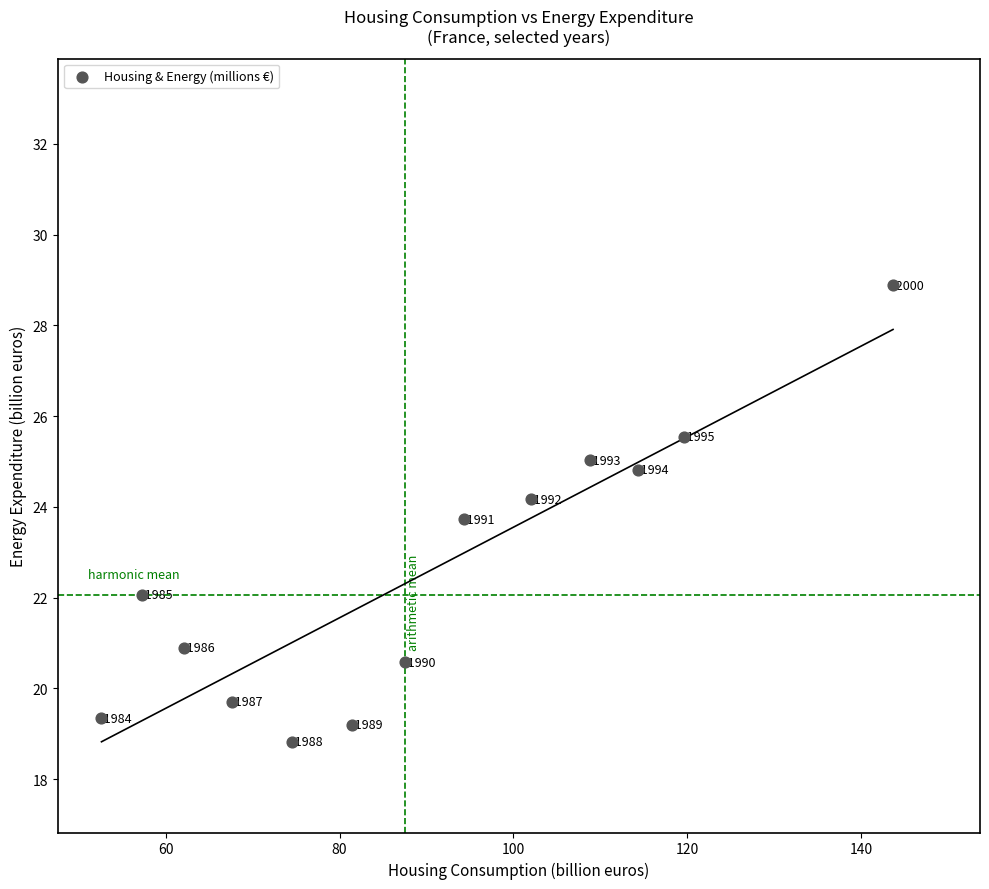

What is the range of Y values (max minus min)?

10.1